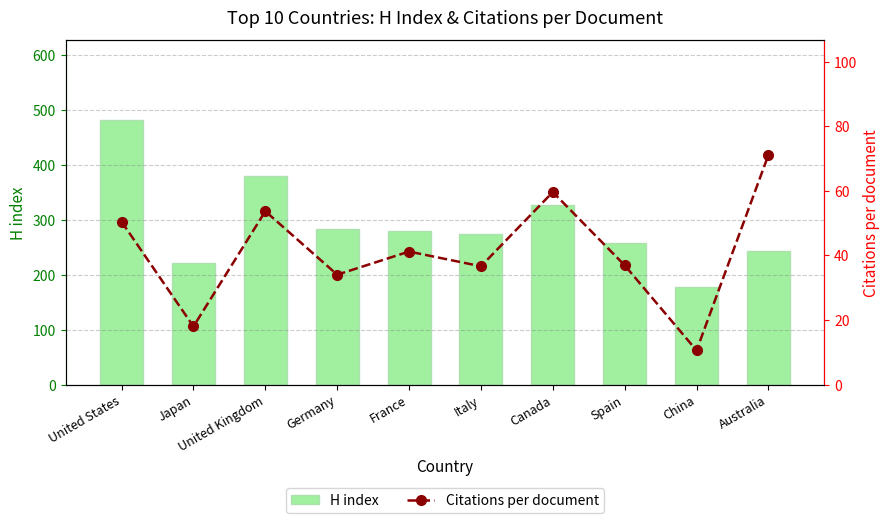

Reading left to right, list all the values displayed in this chart.

H index: United States=483.0	Japan=222.0	United Kingdom=381.0	Germany=284.0	France=280.0	Italy=274.0	Canada=327.0	Spain=258.0	China=178.0	Australia=244.0
Citations per document: United States=50.4	Japan=18.0	United Kingdom=53.7	Germany=34.0	France=41.2	Italy=36.6	Canada=59.6	Spain=36.9	China=10.6	Australia=71.1